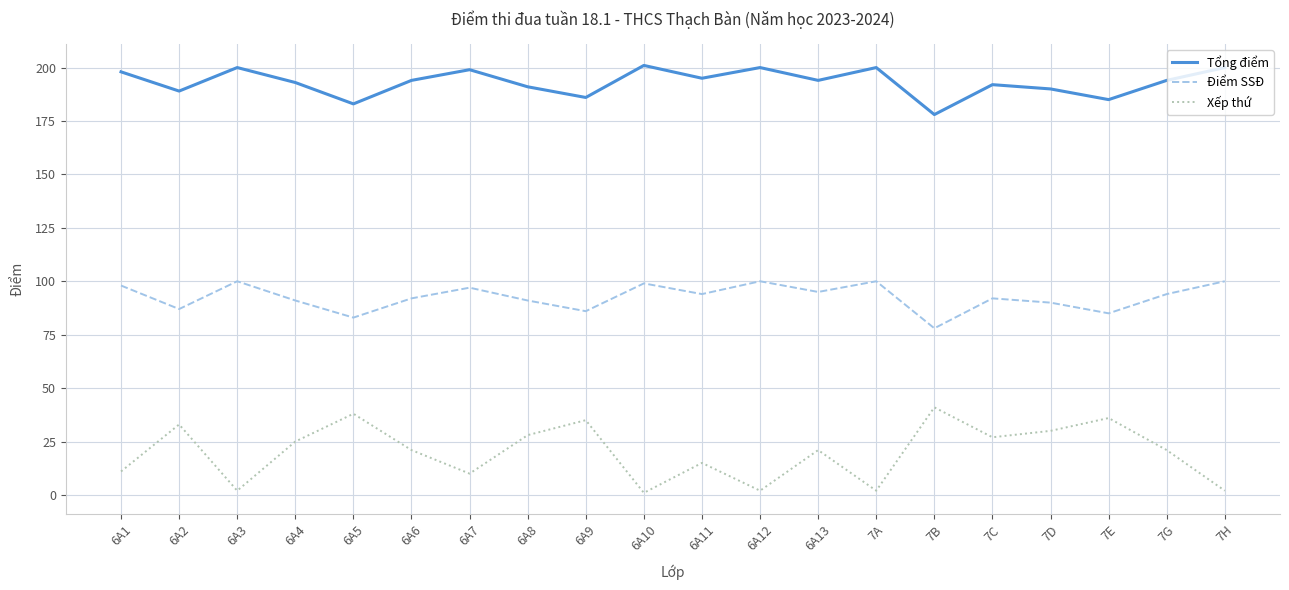

What is the maximum value for Điểm SSĐ?

100